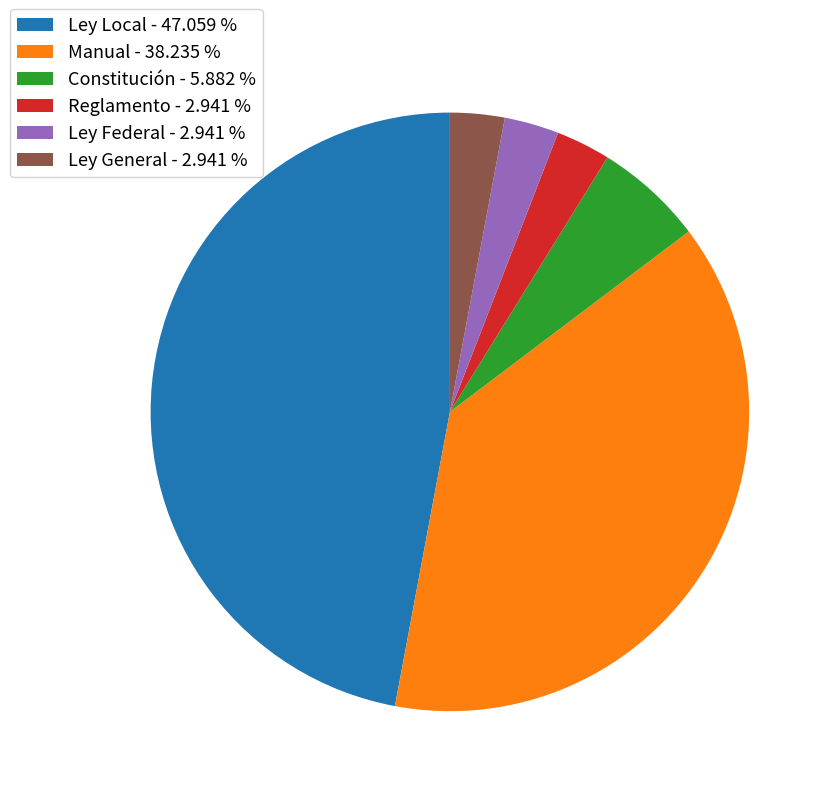

Is there any slice that represents more than half of the pie?

No